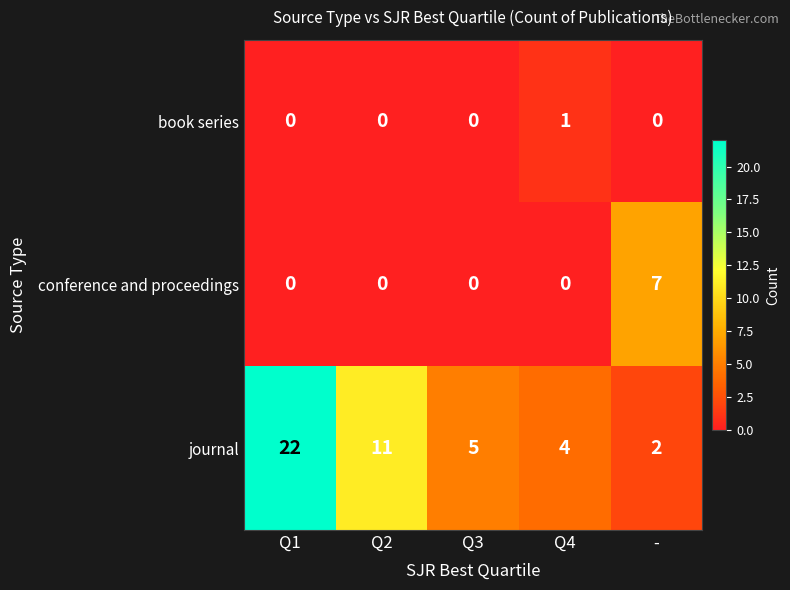

List the series in order of their peak value, lowest first.

book series, conference and proceedings, journal